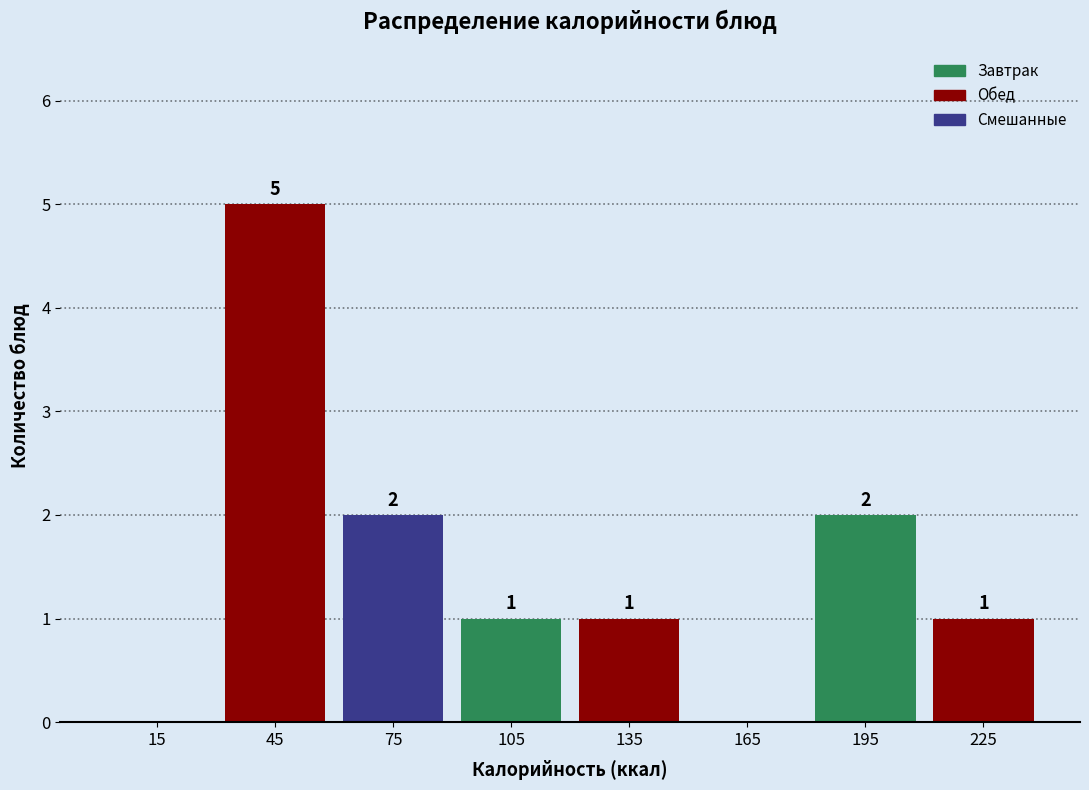

Over which range of the x-axis is the bar tallest?

30 to 60